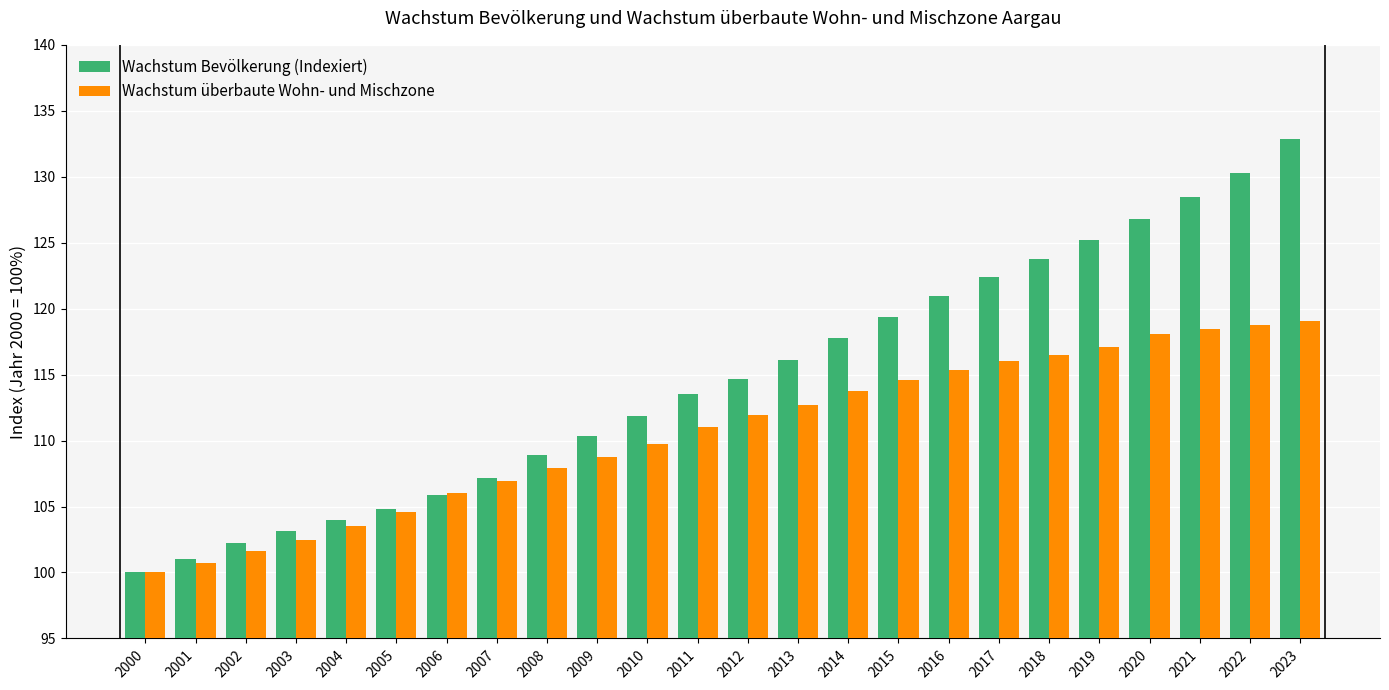

Rank the series by their average value, from highest to lowest.

Wachstum Bevölkerung (Indexiert), Wachstum überbaute Wohn- und Mischzone